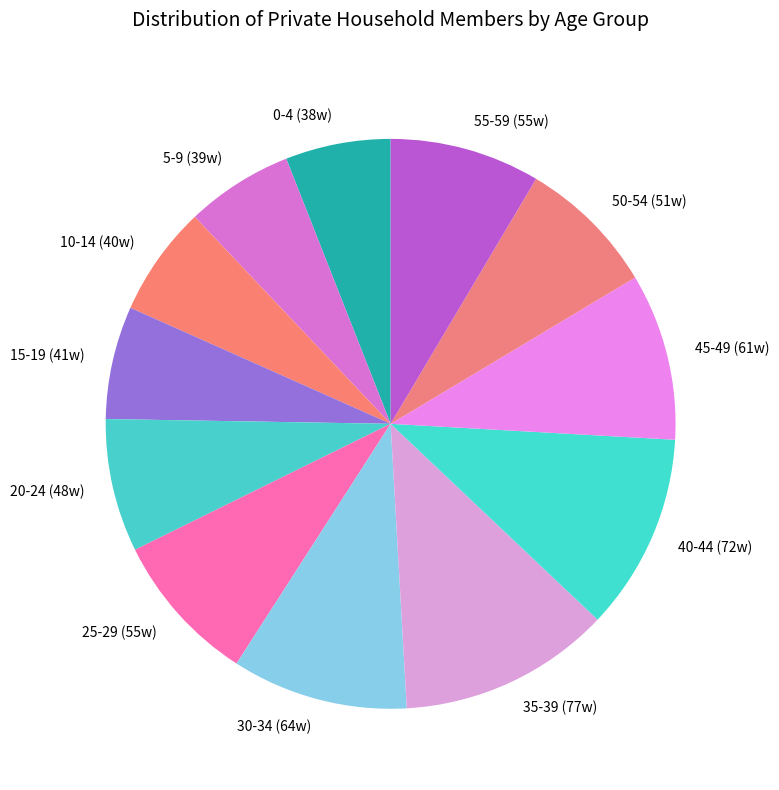

Is it true that 40-44 (72w) is 19% of the pie?

False